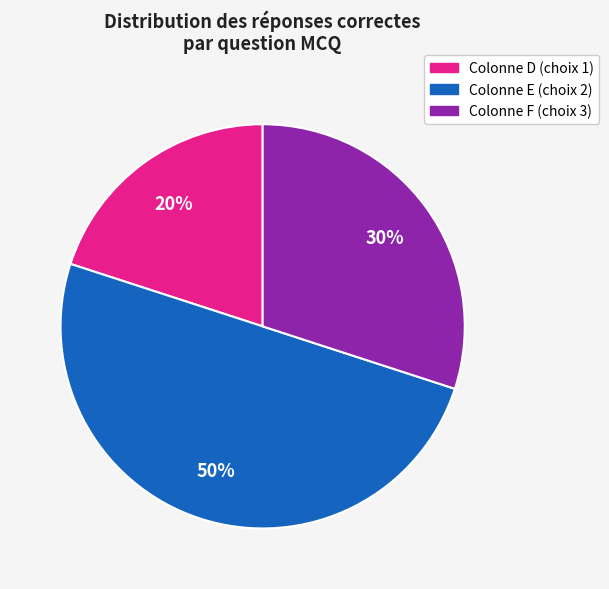

To the nearest percent, what is the difference between the largest and smallest slice percentages?

30%